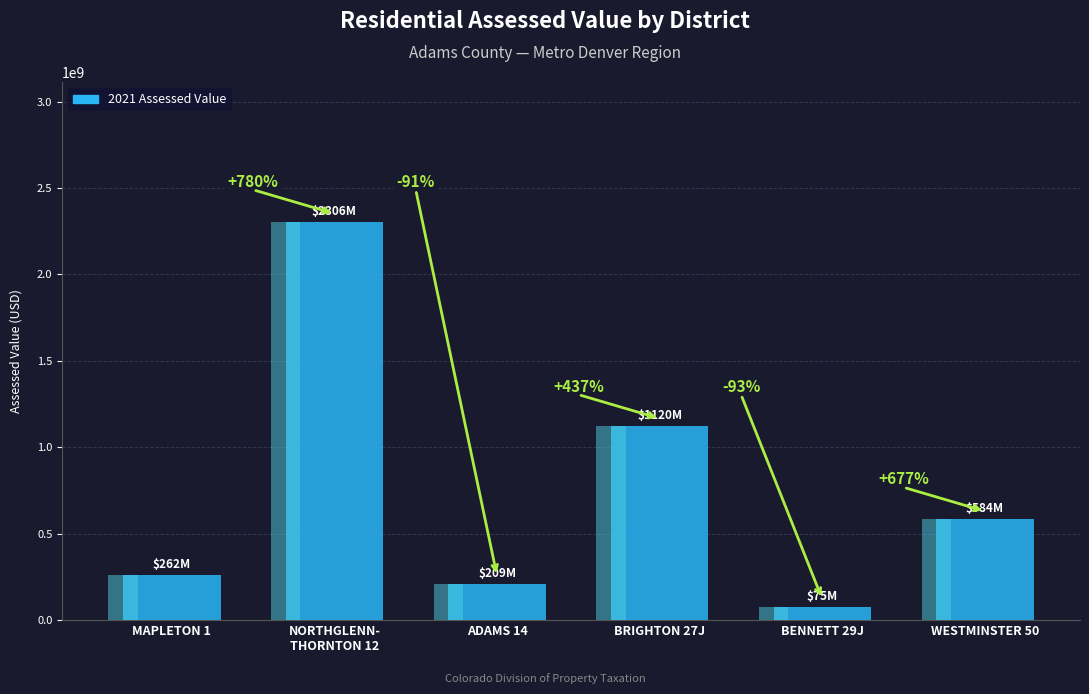

Is it true that the value at ADAMS 14 is 330564769?

False